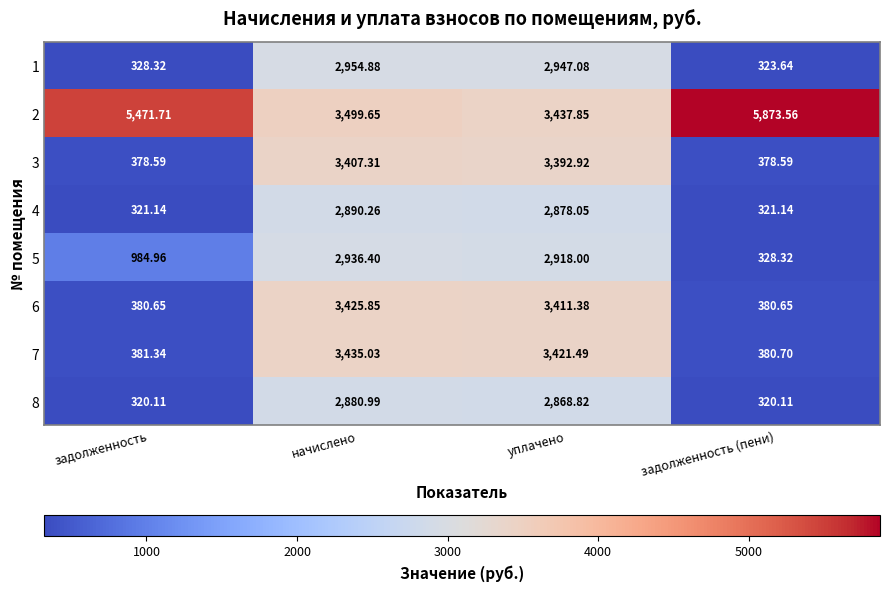

Between начислено and уплачено, which series saw the biggest shift?

2